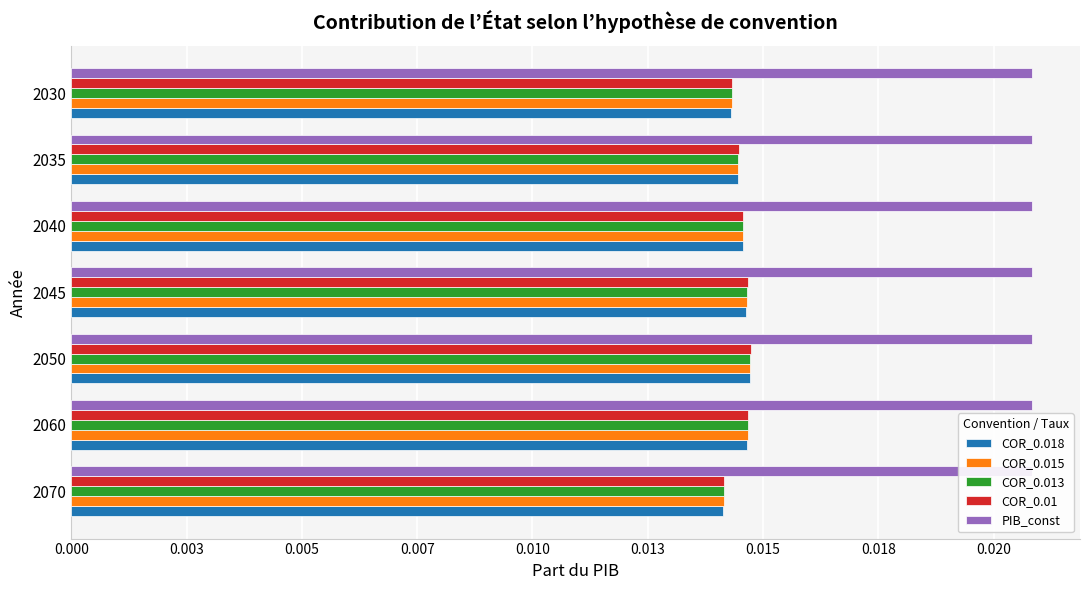

What is the sum of all PIB_const values?

1.0